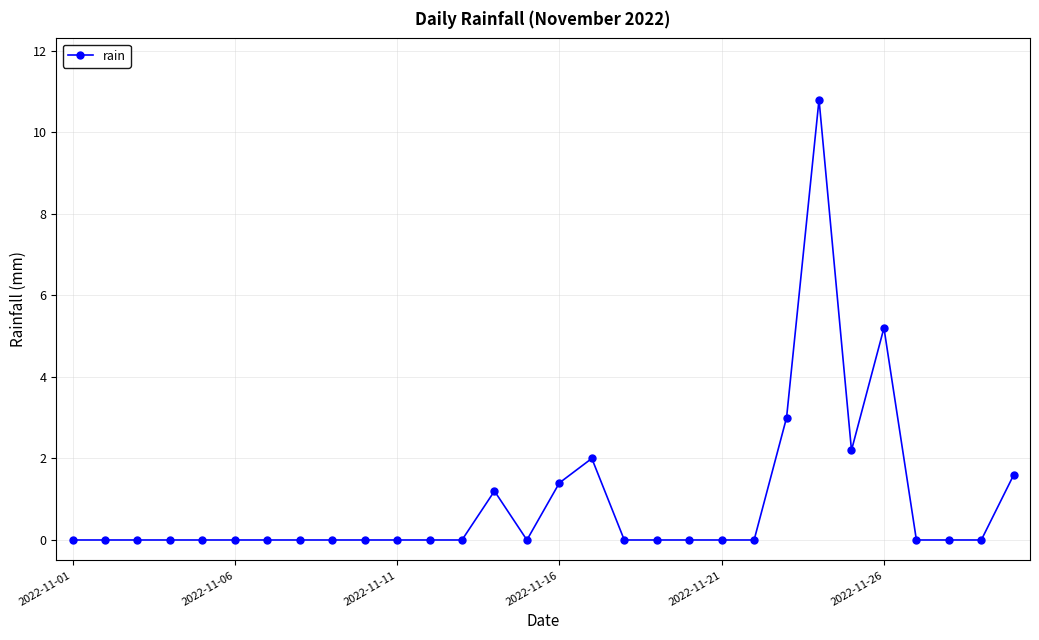

What is the value of the 26th point from the left?

5.2